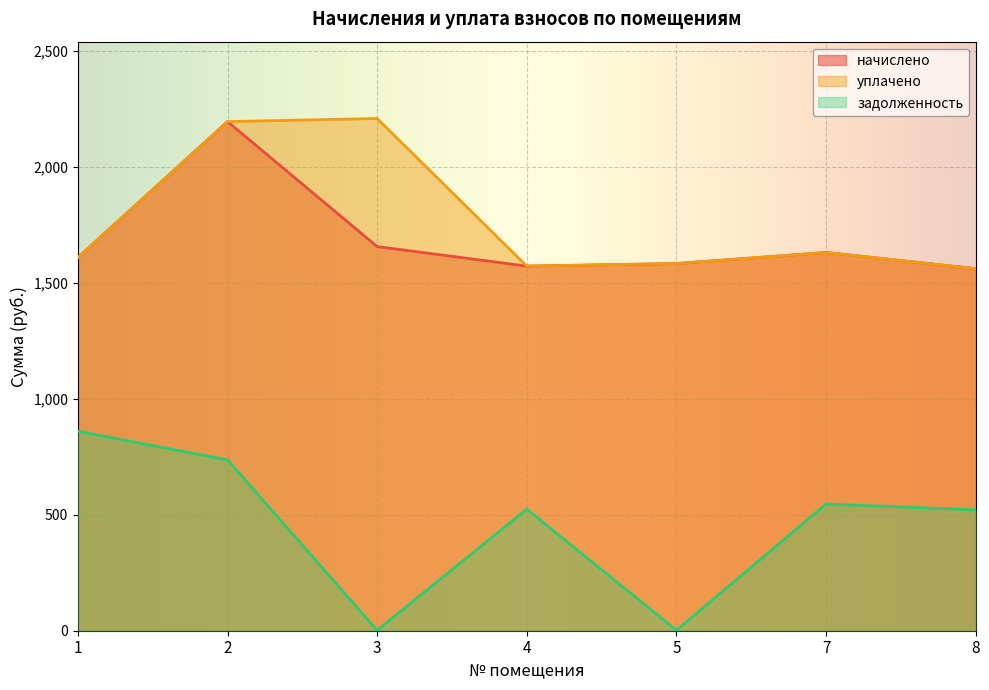

At which category is the sum across all series the highest?

2